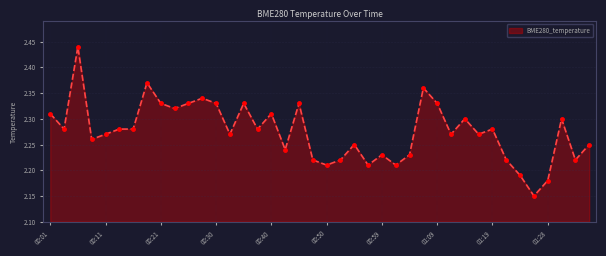

How many values are between 2 and 3?

40